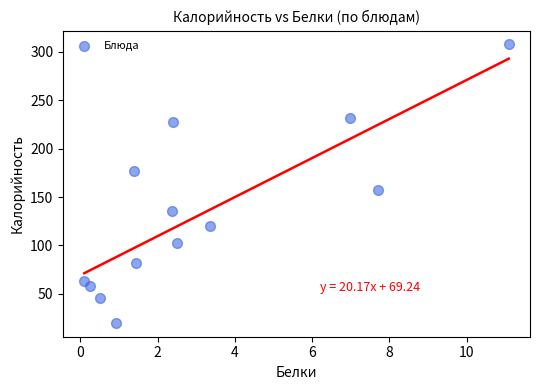

What Y value in the scatter plot is closest to 163?

156.8